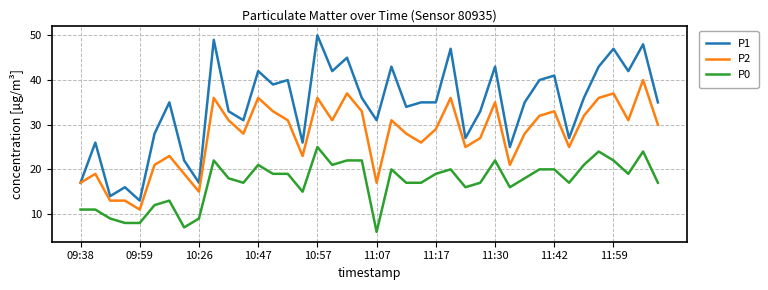

True or false: P0 and P1 intersect in this chart.

False